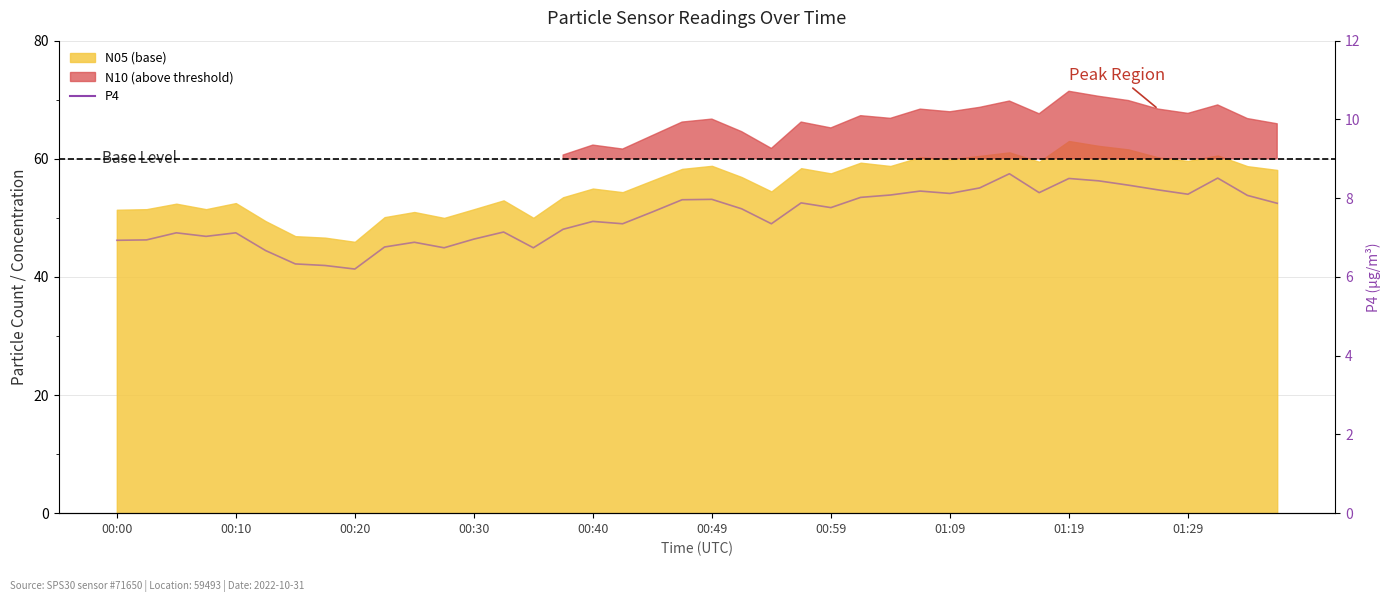

How many lines are shown in the chart?

1